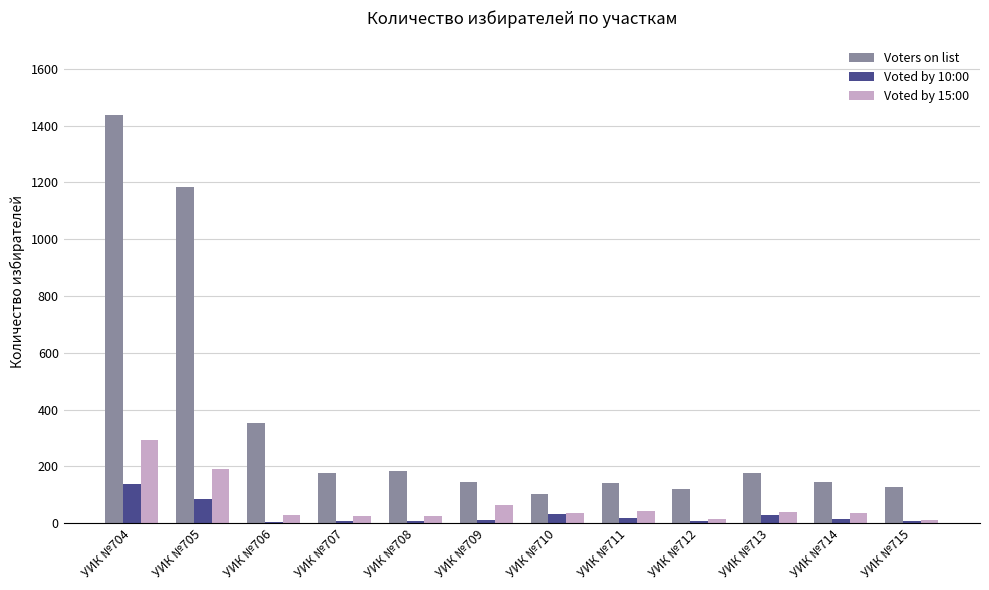

Is it true that Voters on list equals 143 at УИК №714?

True